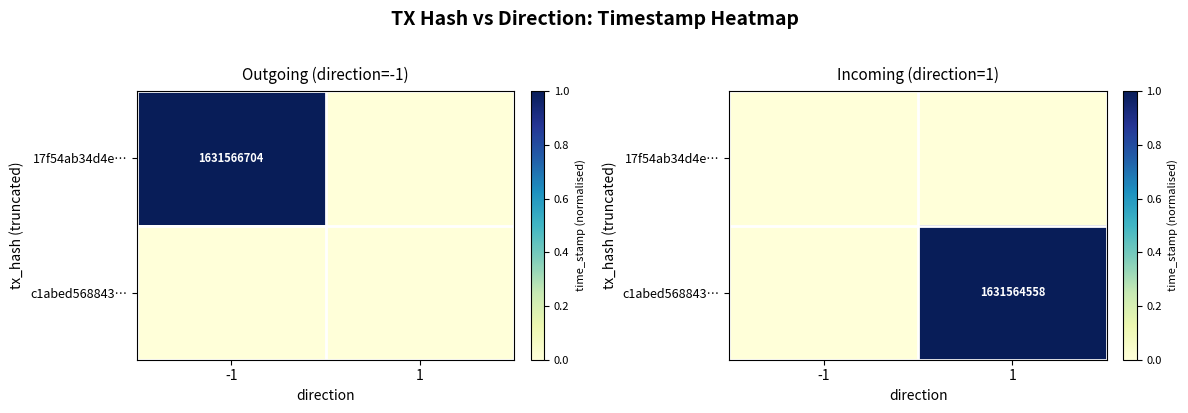

What is the difference between the c1abed568843… values at -1 and 1?

1